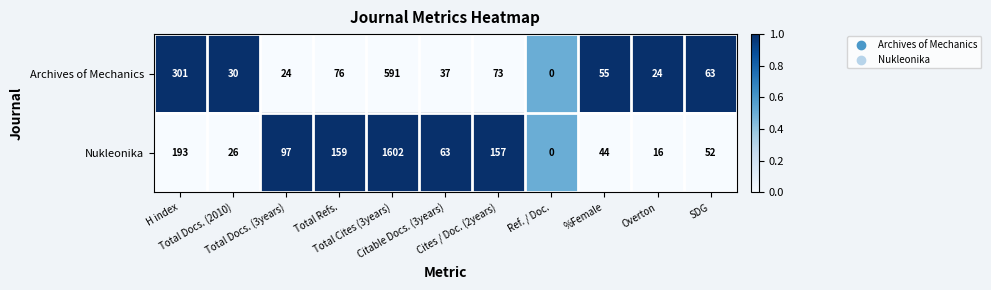

Which series has the widest spread of values?

Nukleonika